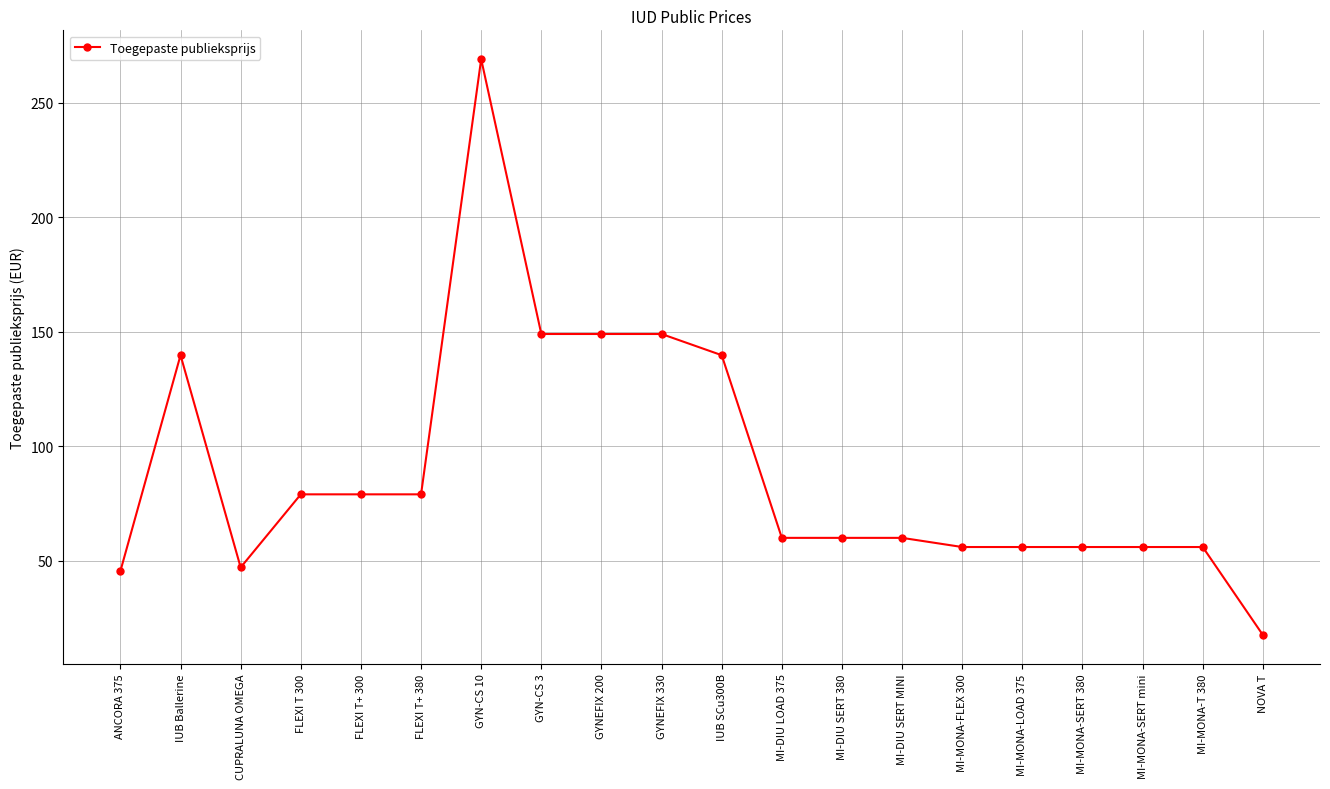

What is the approximate value at FLEXI T+ 380?

79.0